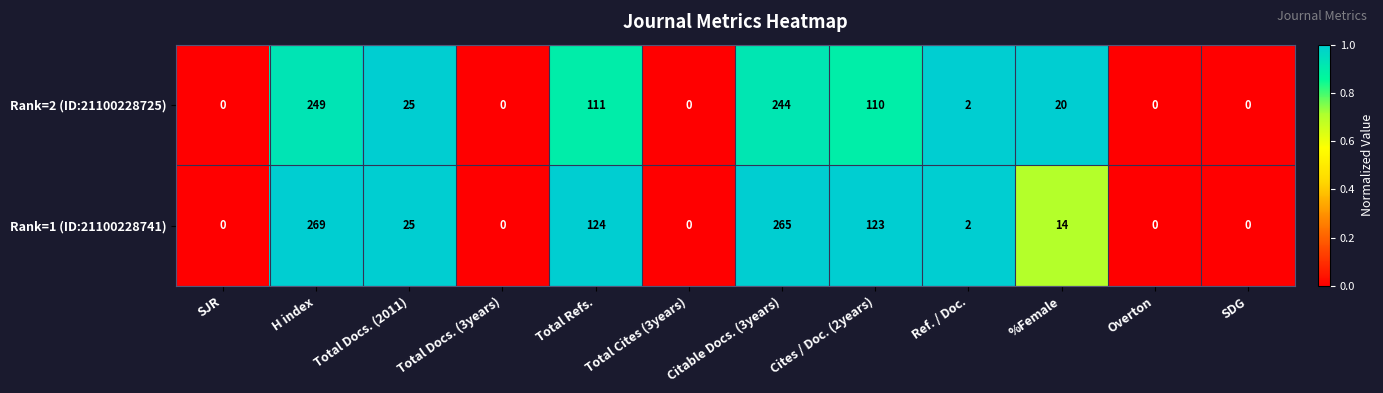

What is the average value of the Rank=2 (ID:21100228725) series?

63